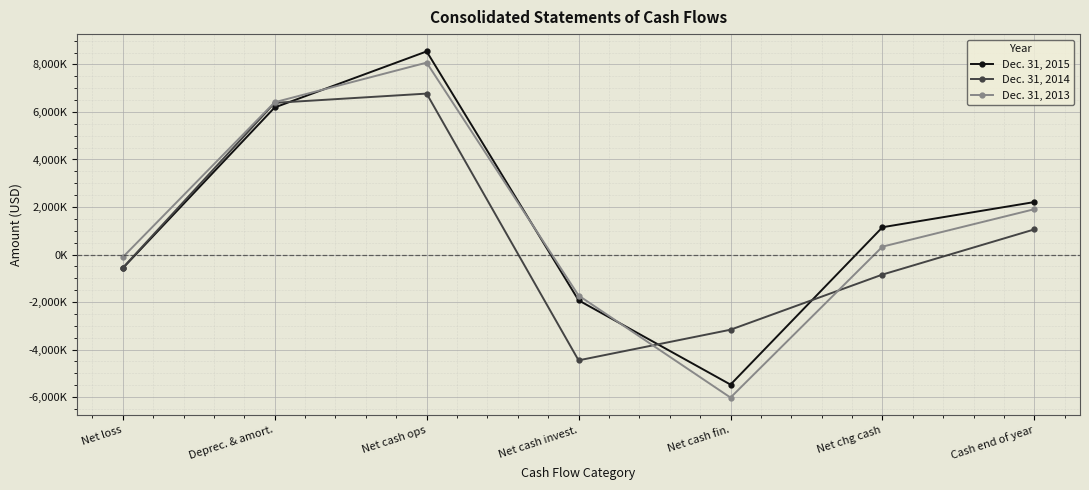

Does the chart have visible grid lines?

Yes